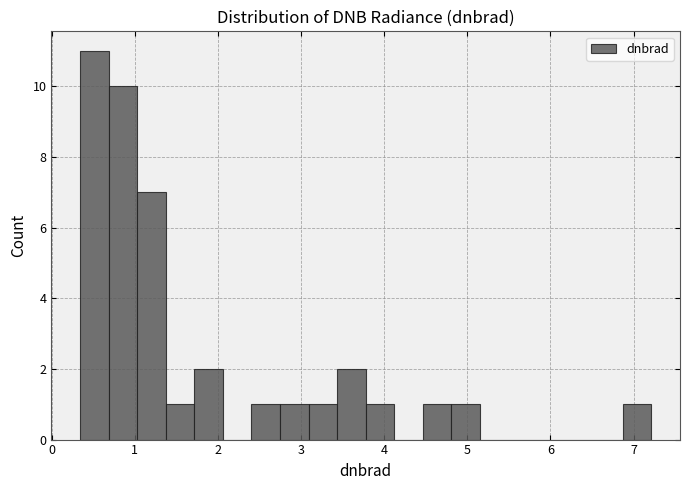

Read against the x-axis, roughly where is the centre of the tallest bar?

0.5